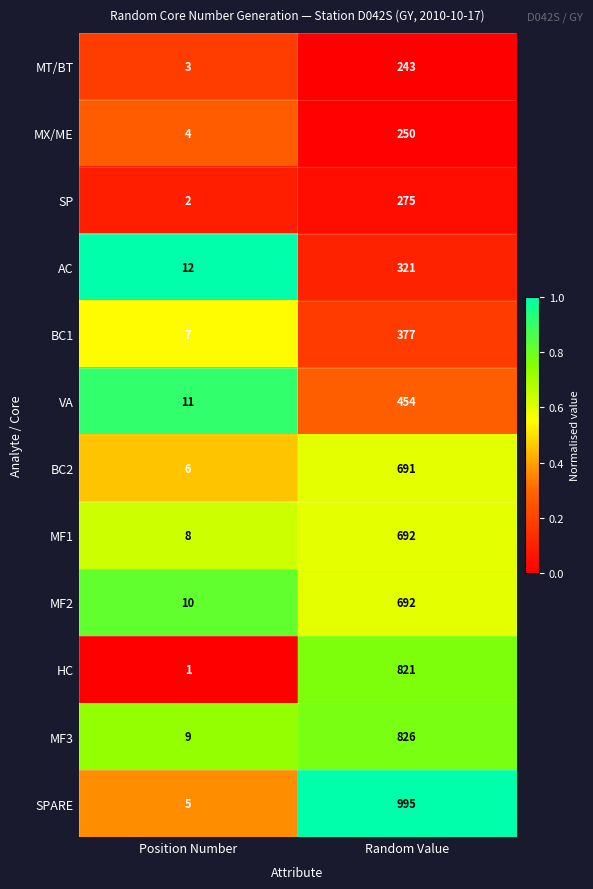

True or false: SPARE has a value of 5 at Position Number.

True